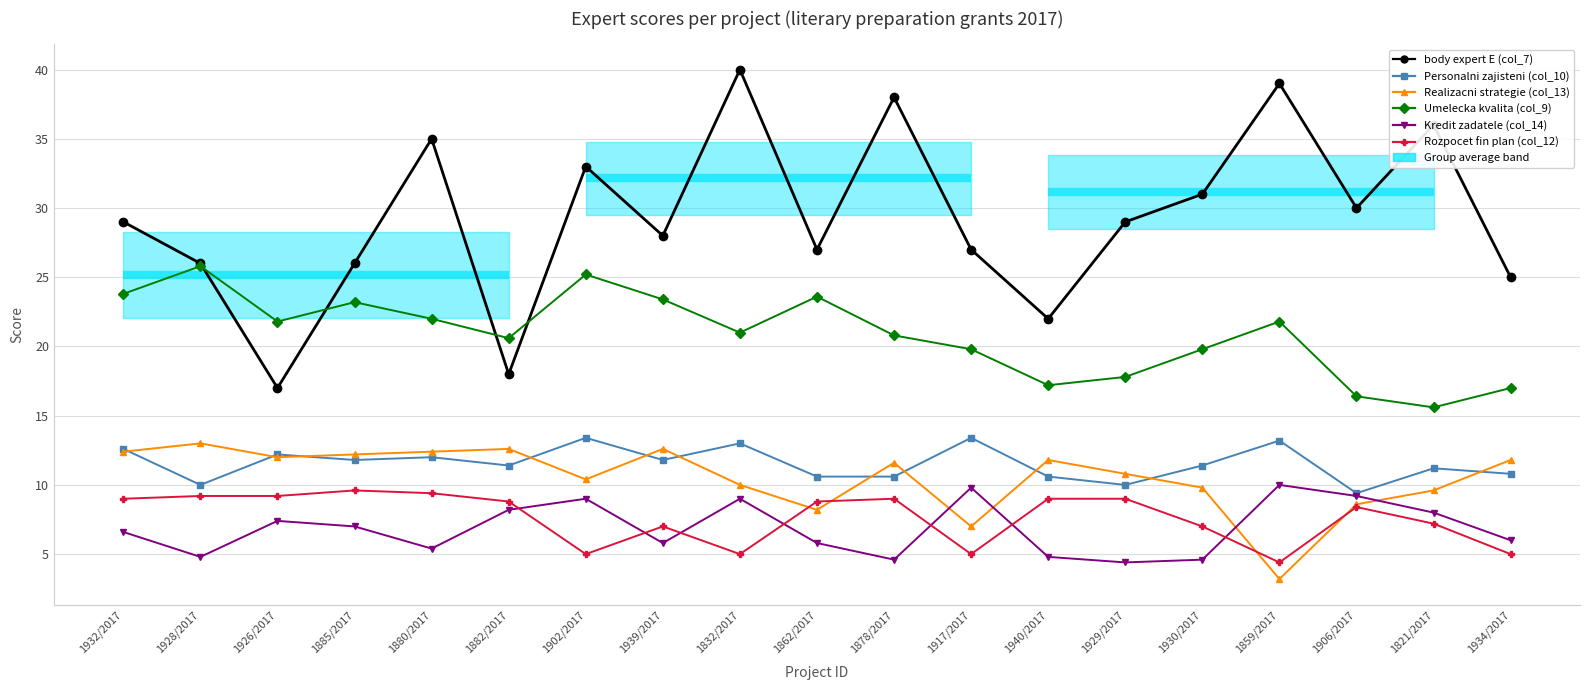

True or false: Umelecka kvalita (col_9) and Realizacni strategie (col_13) cross at least once.

False